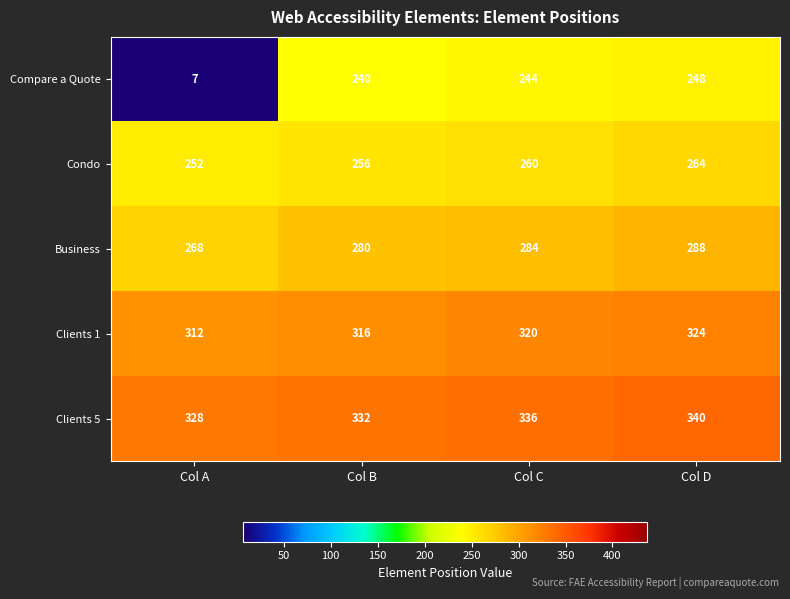

Reading left to right, extract all data points from this chart.

Compare a Quote: Col A=7	Col B=240	Col C=244	Col D=248
Condo: Col A=252	Col B=256	Col C=260	Col D=264
Business: Col A=268	Col B=280	Col C=284	Col D=288
Clients 1: Col A=312	Col B=316	Col C=320	Col D=324
Clients 5: Col A=328	Col B=332	Col C=336	Col D=340